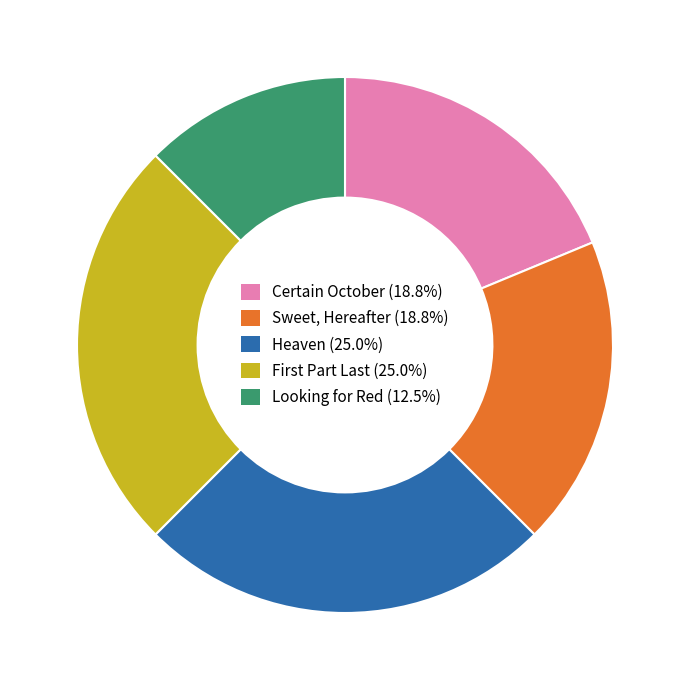

Which slice is the smallest?

Looking for Red